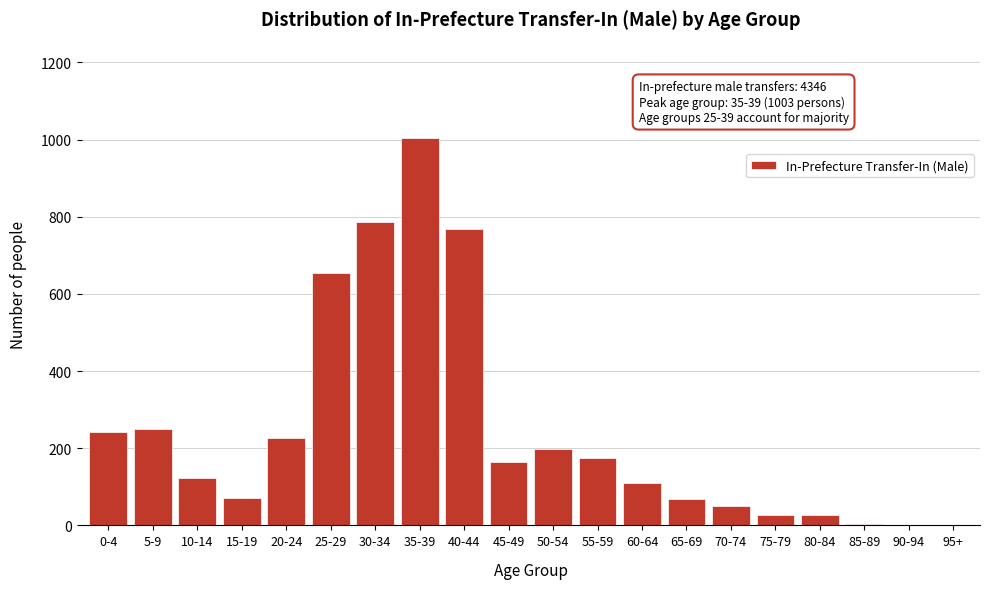

What is the change in value from 25-29 to 70-74?

-605